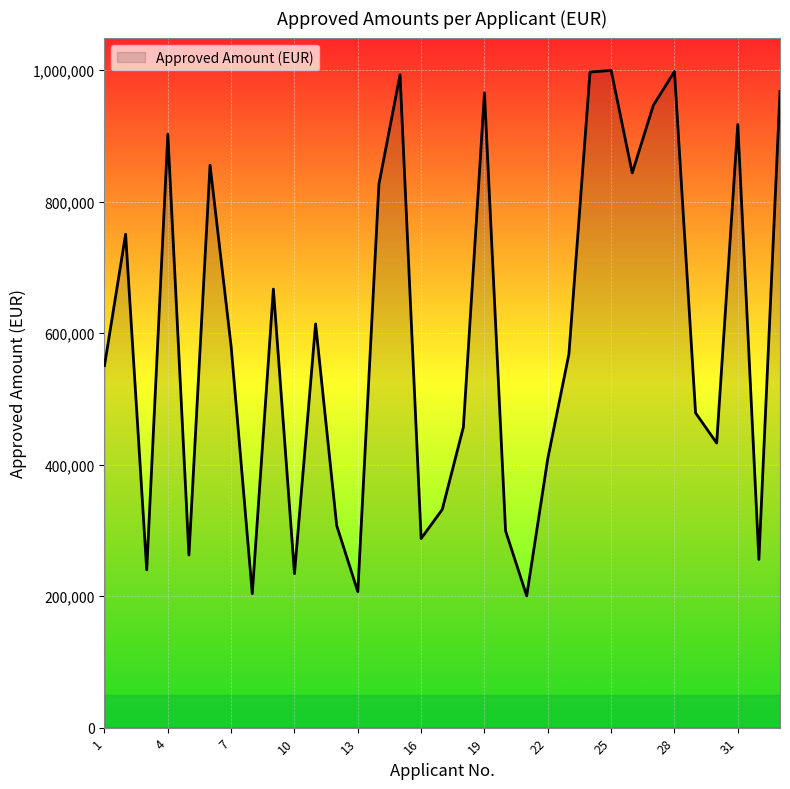

What is the difference between the maximum and minimum values?

799045.9